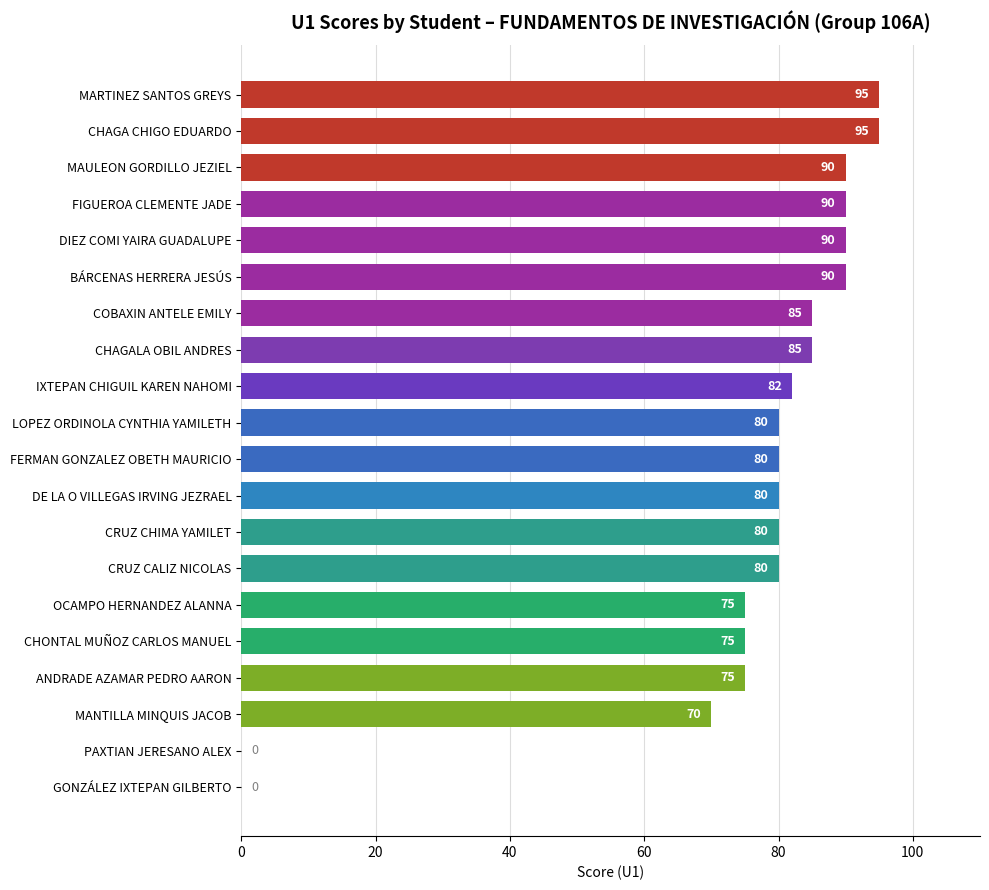

Where is the data nearest to the value 47?

MANTILLA MINQUIS JACOB